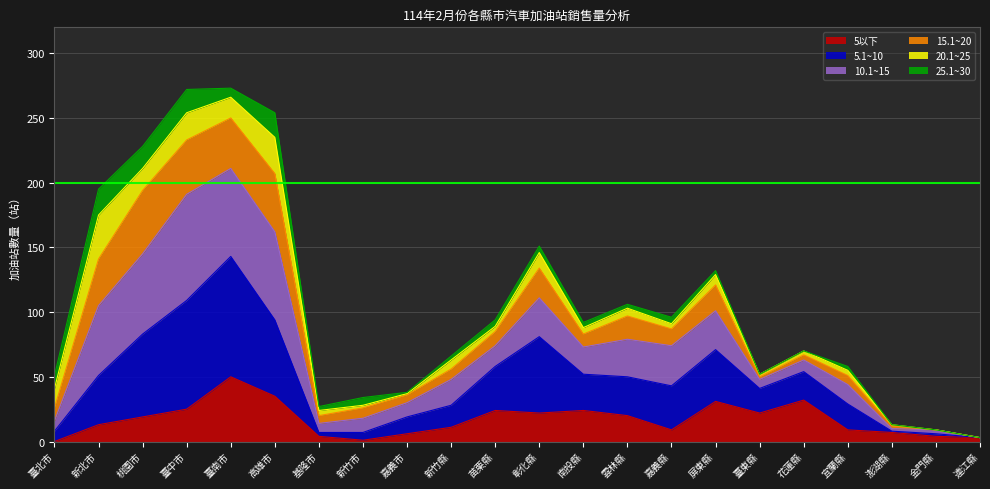

What is the label of the 6th point from the left?

高雄市